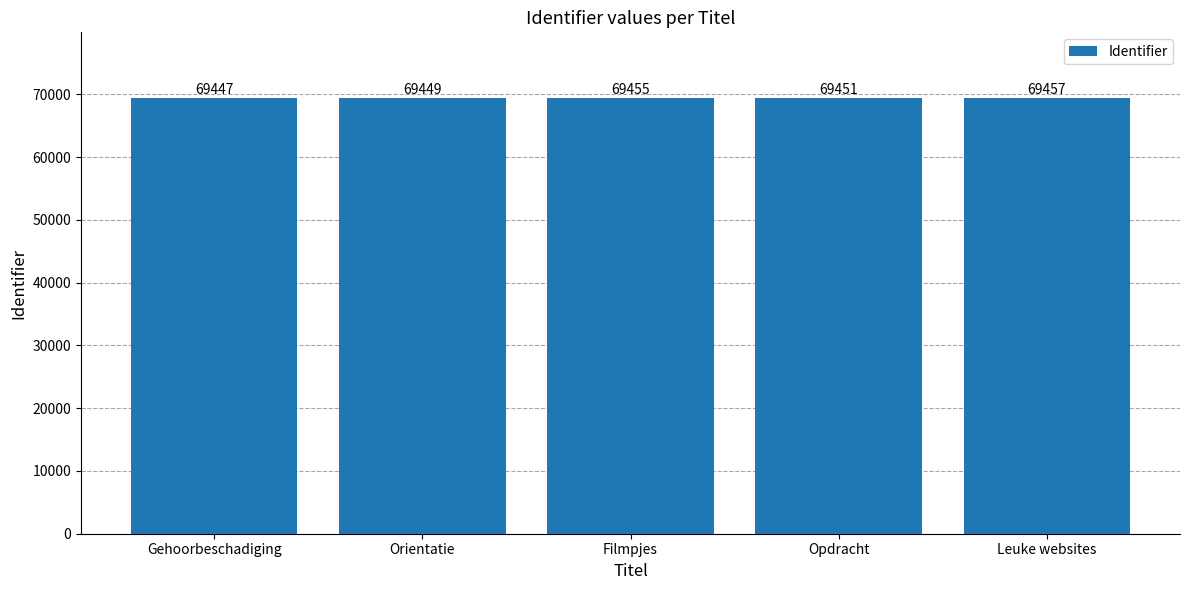

Approximately how many times larger is the value at Filmpjes compared to Leuke websites?

1.0